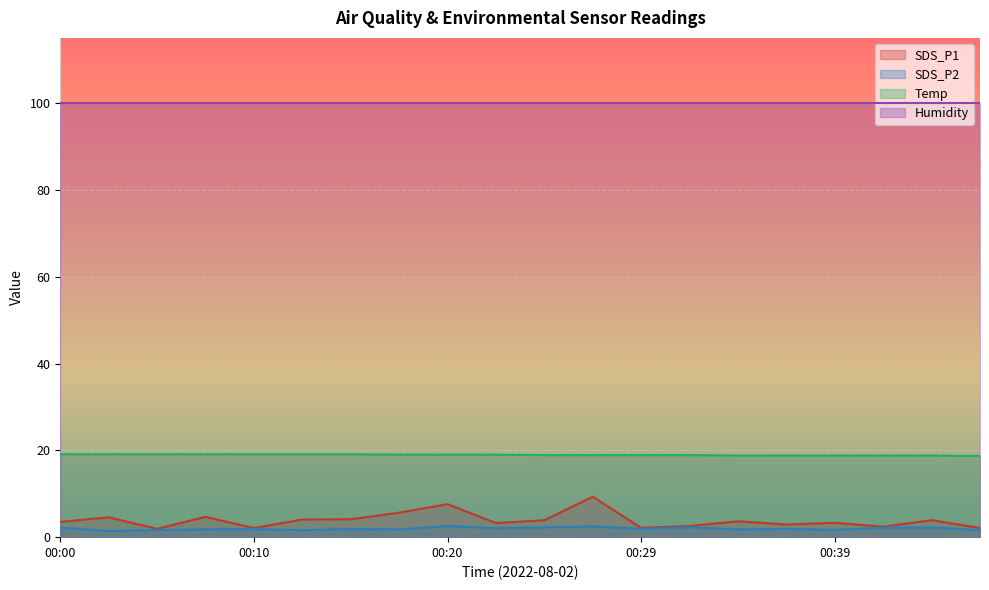

What is the lowest value of the SDS_P1 series?

1.9